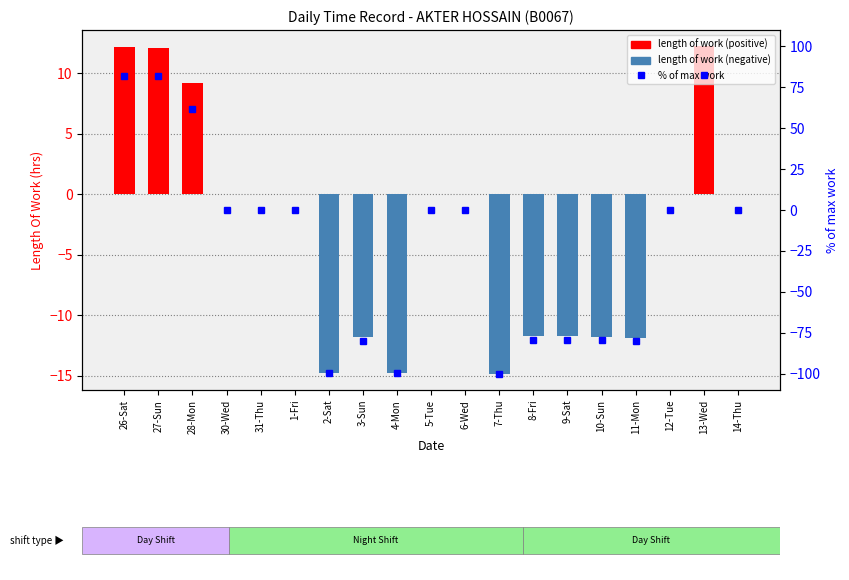

What is the difference between the highest and lowest values at 3-Sun?

68.1